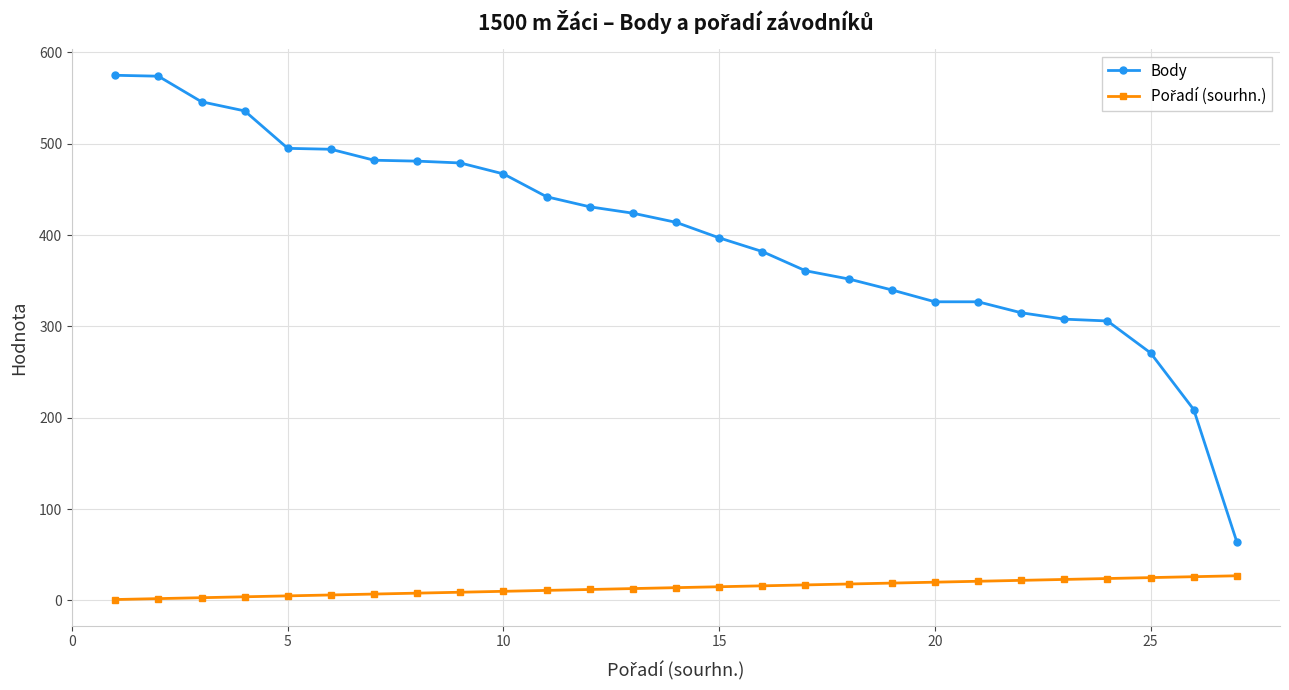

Which series has the largest total across all categories?

Body